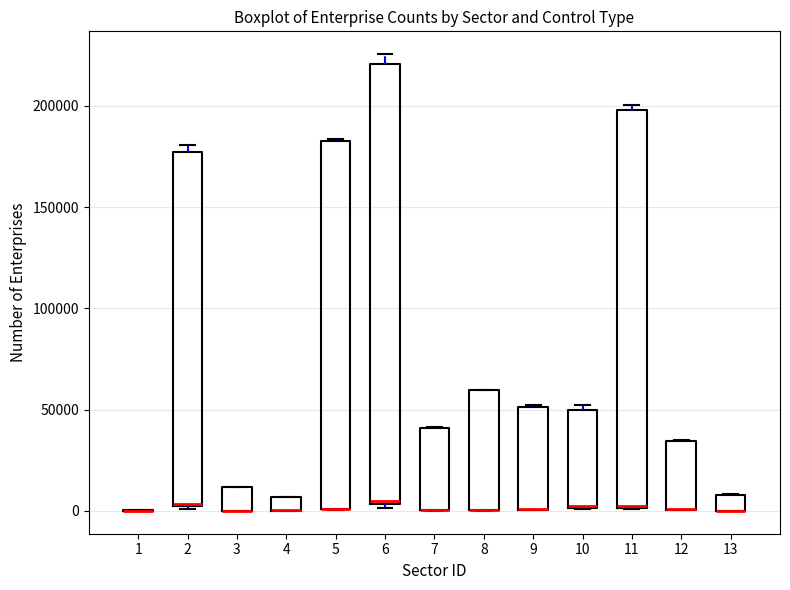

Comparing the boxes themselves (not the whiskers), which one is the tallest?

6